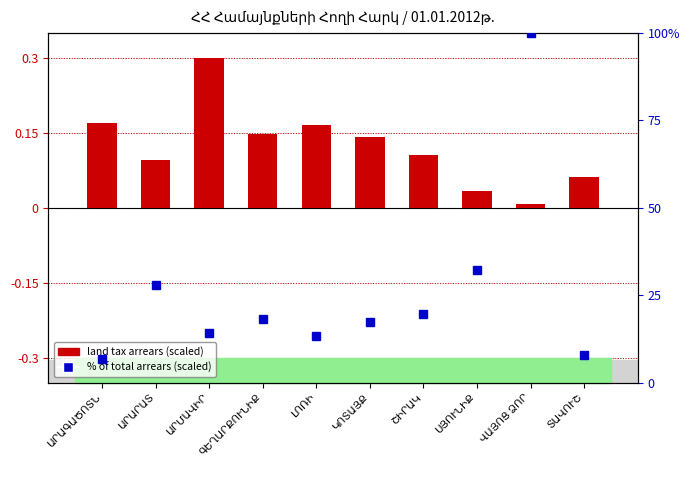

At which label does % of total (scaled) first exceed 18?

ԱՐԱՐԱՏ